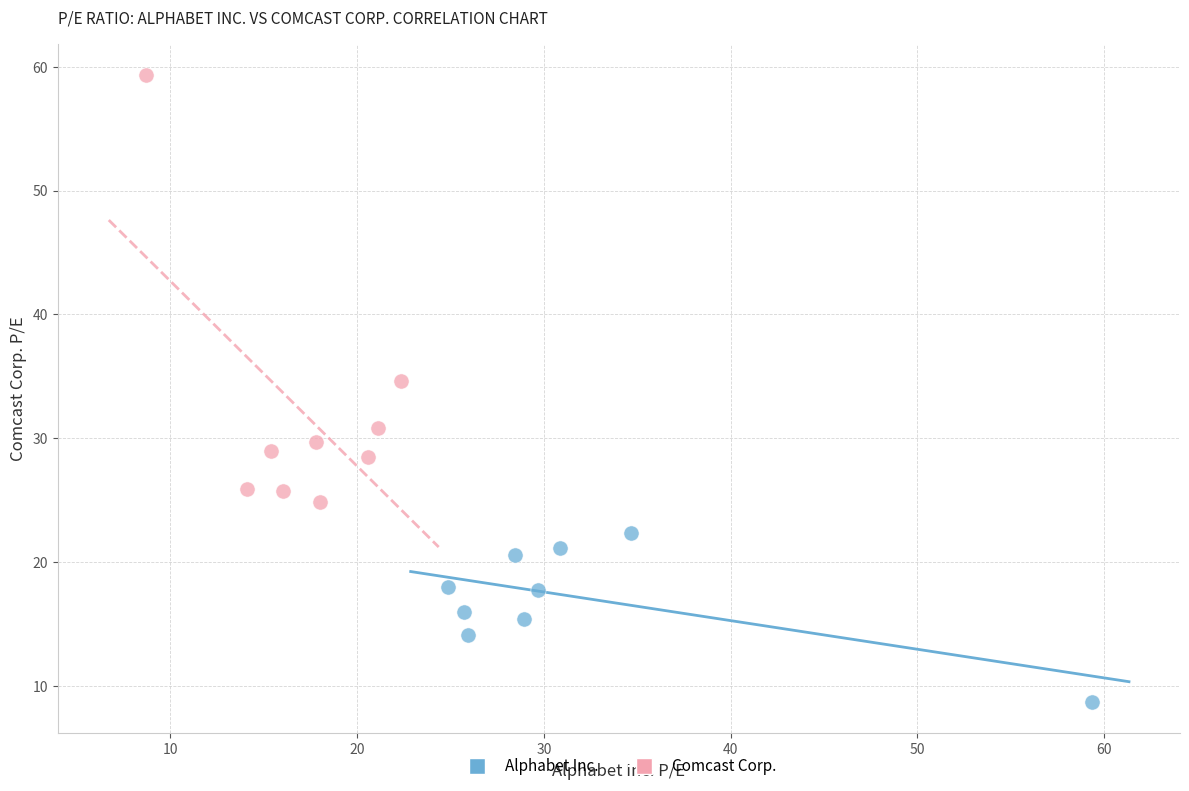

Which series reaches the maximum Y coordinate?

Comcast Corp.